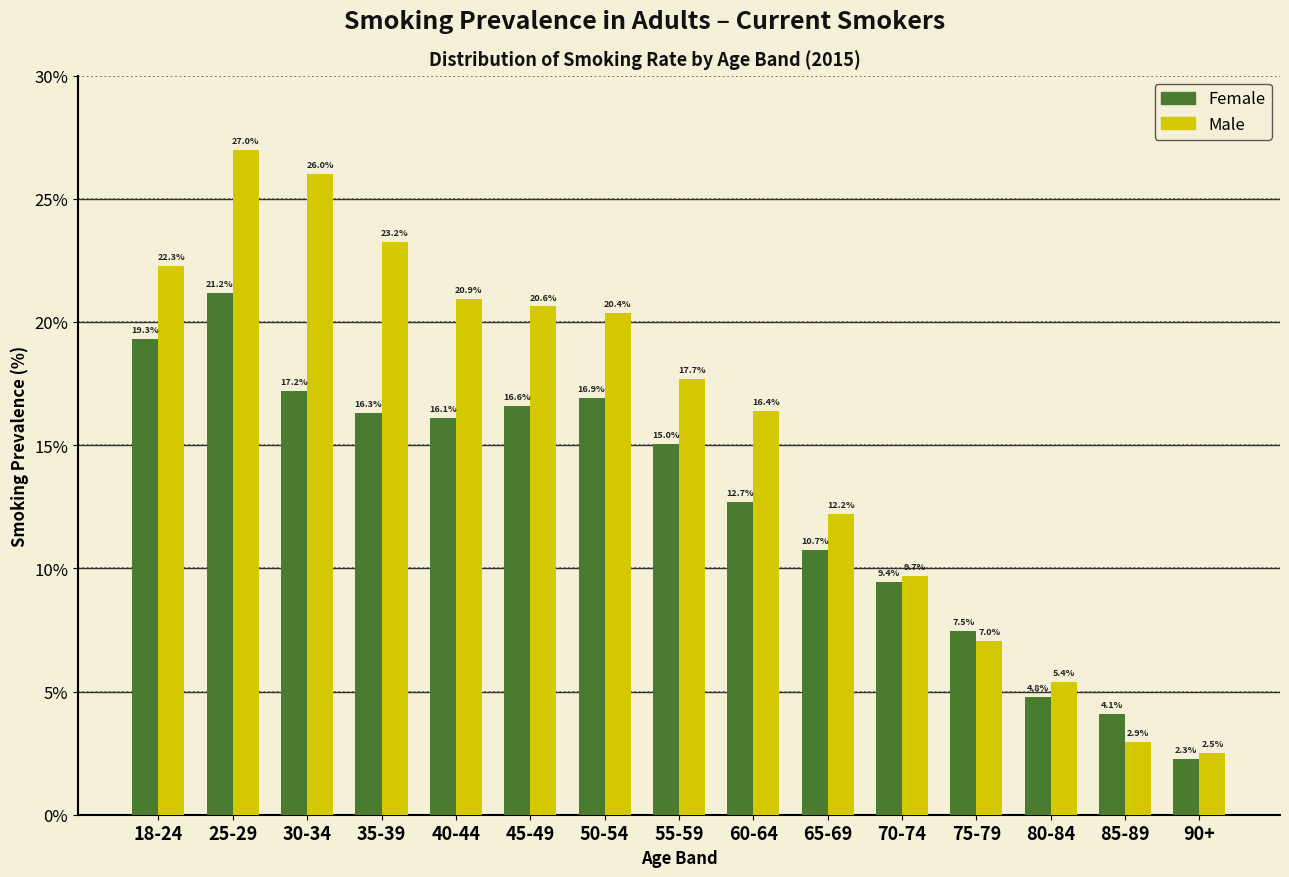

Reading right to left, list all the values displayed in this chart.

Female: 2.3	4.1	4.8	7.5	9.4	10.7	12.7	15.0	16.9	16.6	16.1	16.3	17.2	21.2	19.3
Male: 2.5	2.9	5.4	7.0	9.7	12.2	16.4	17.7	20.4	20.6	20.9	23.2	26.0	27.0	22.3